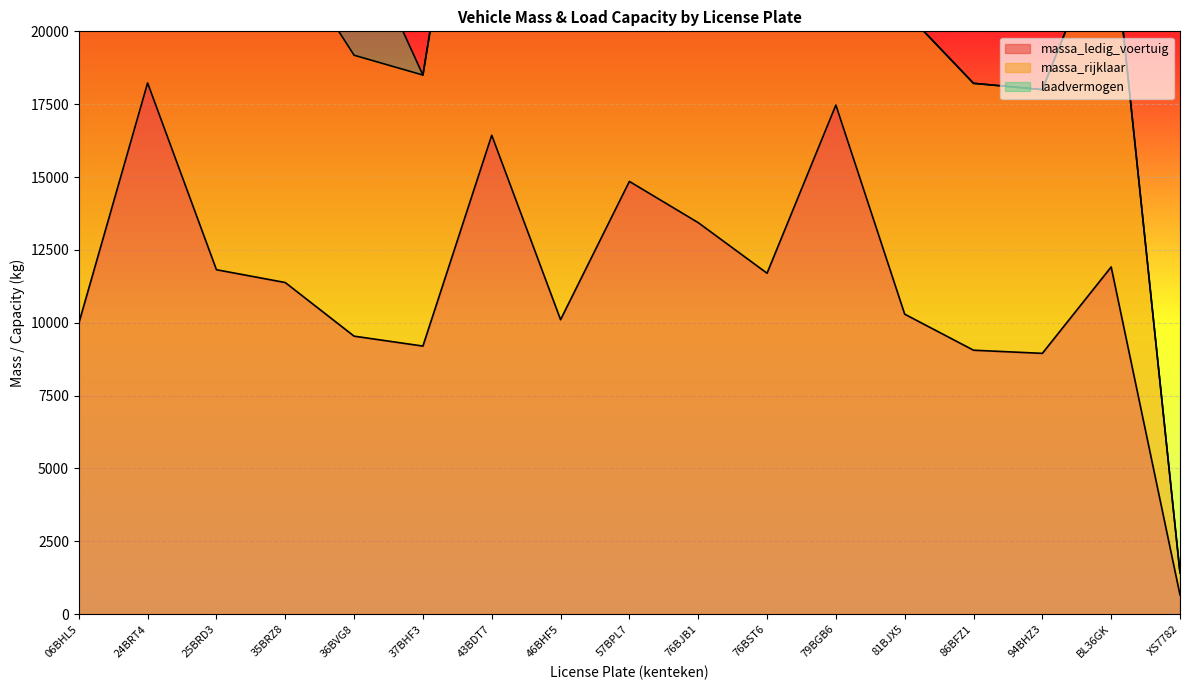

How many lines are shown in the chart?

2